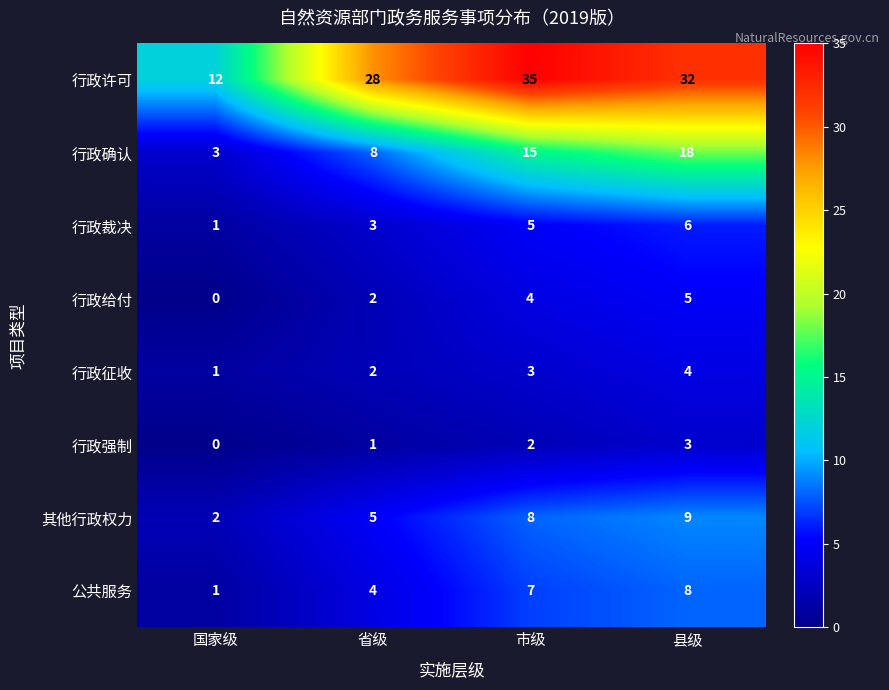

What is the greatest value displayed?

35